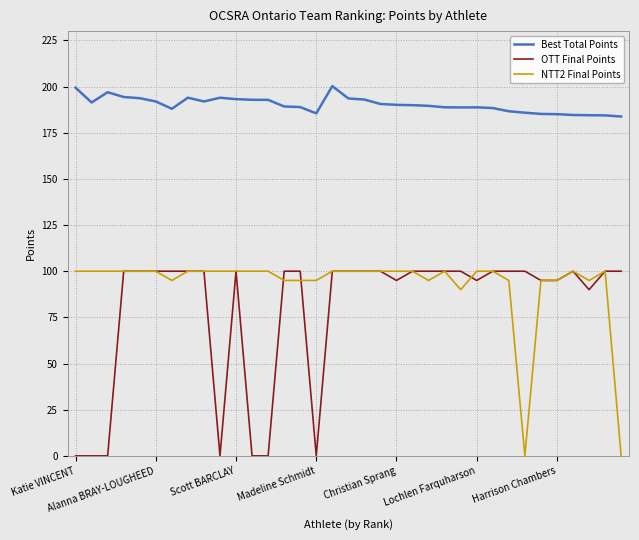

What is the lowest value of the Best Total Points series?

183.8